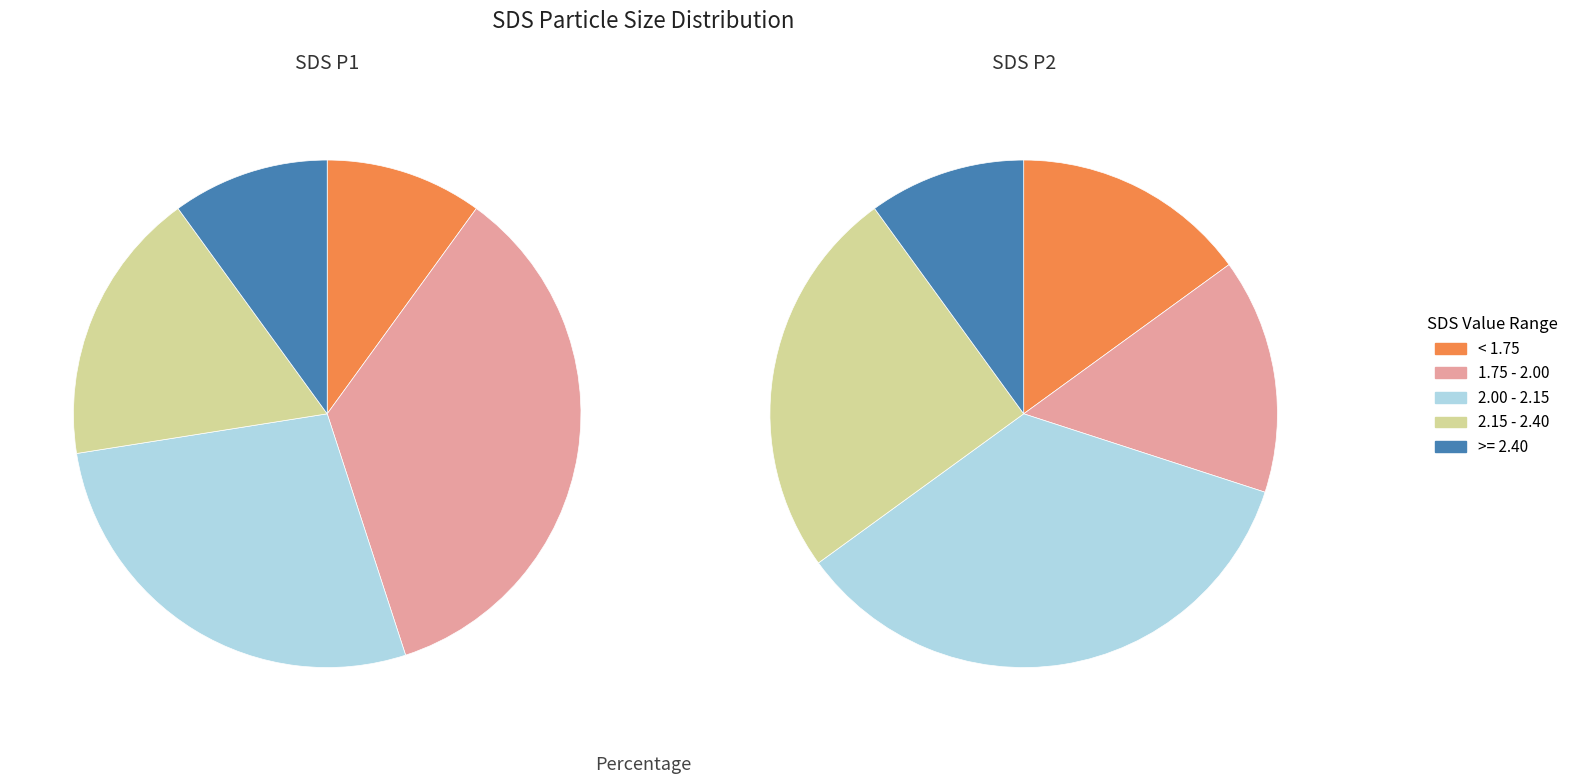

True or false: 7 accounts for 8% of the total.

False